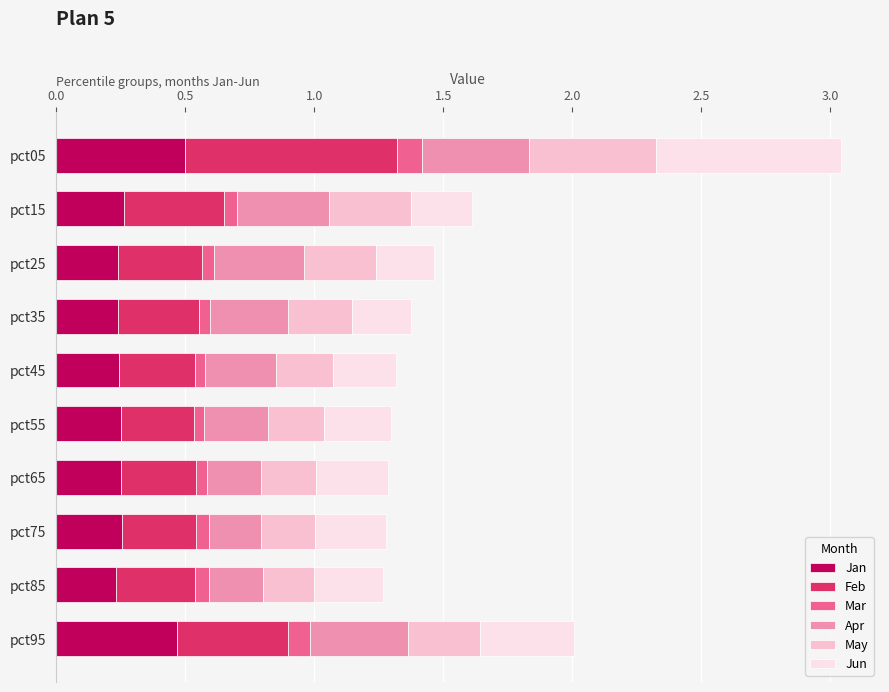

Is it true that Jan equals 0.2 at pct85?

True